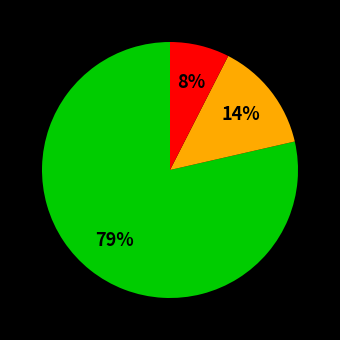

Is there any slice that represents more than half of the pie?

Yes